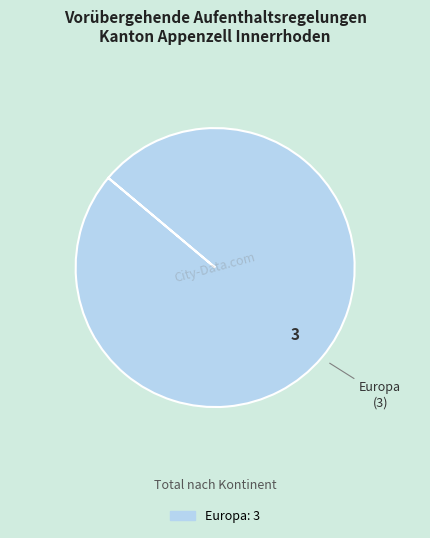

Is there a majority slice in this chart?

Yes